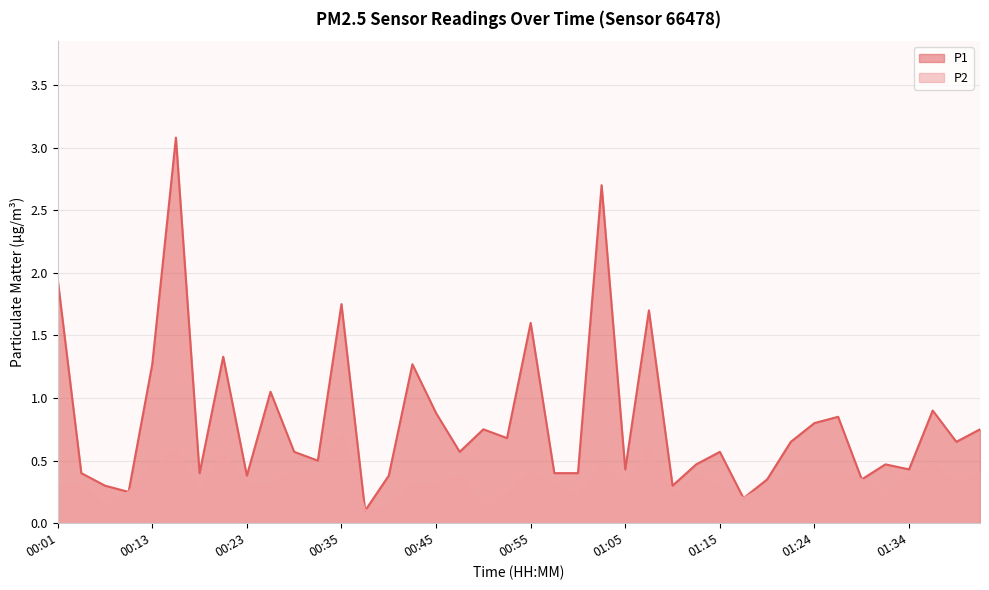

What are all the series names shown in the legend?

P1, P2